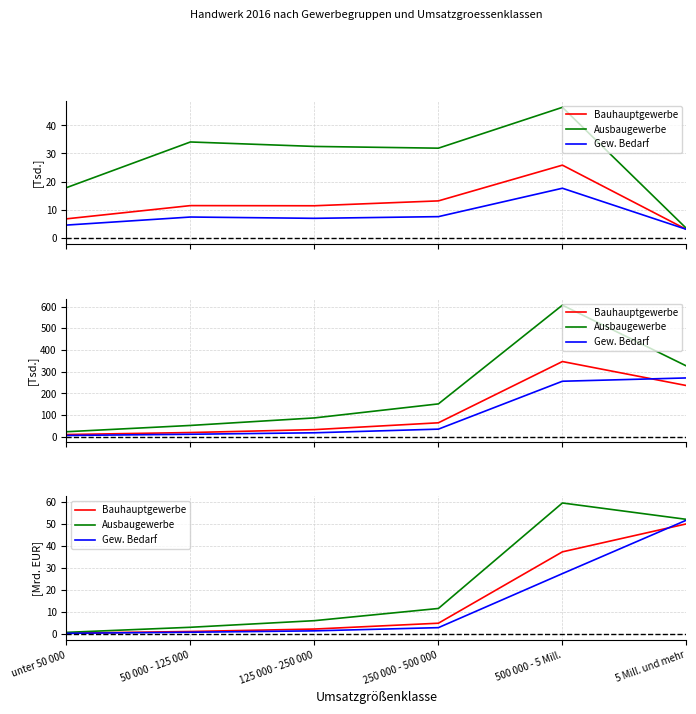

Which series changed the most between 50 000 - 125 000 and 125 000 - 250 000?

Ausbaugewerbe